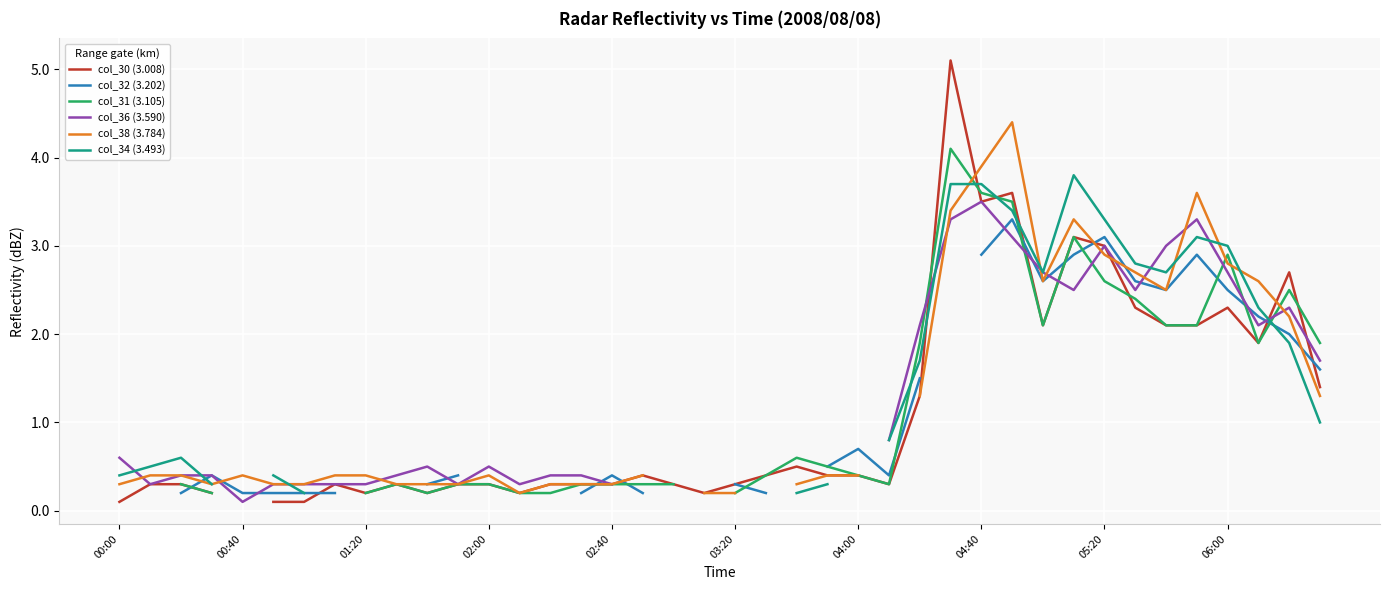

What is the total value across all series at 35?

17.1